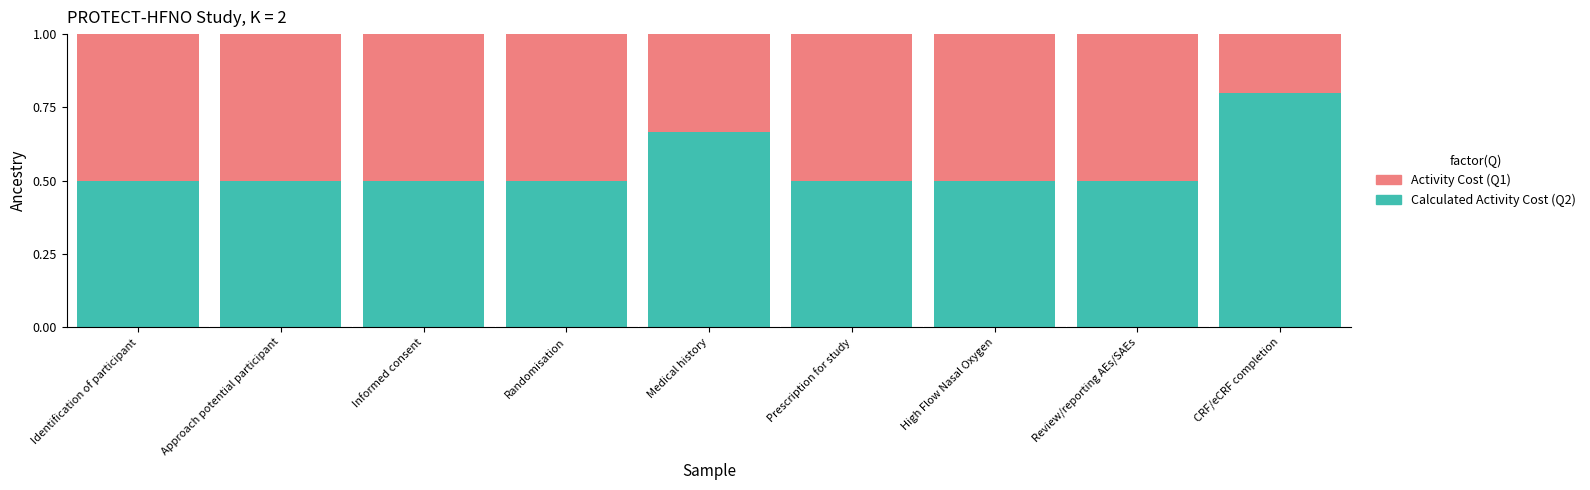

What is the total value across all series at Randomisation?

1.0